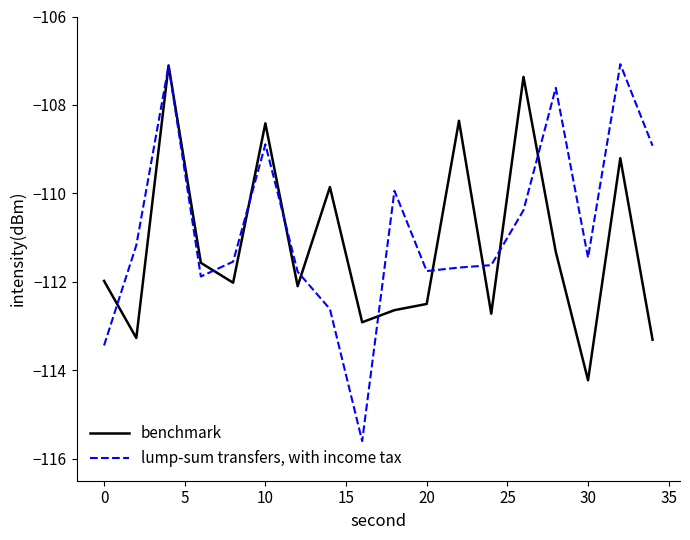

How many values in the benchmark series are below -111?

12